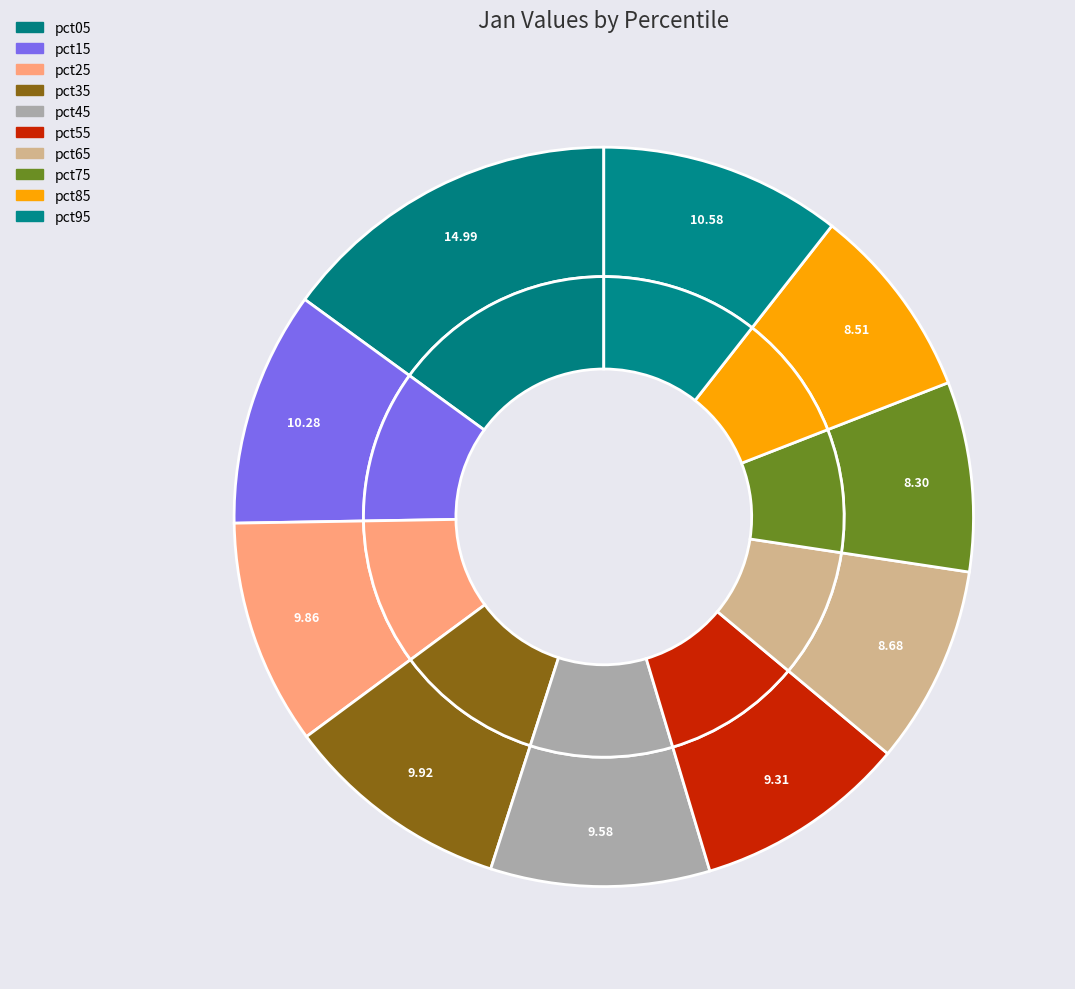

Count the number of slices in the pie.

10